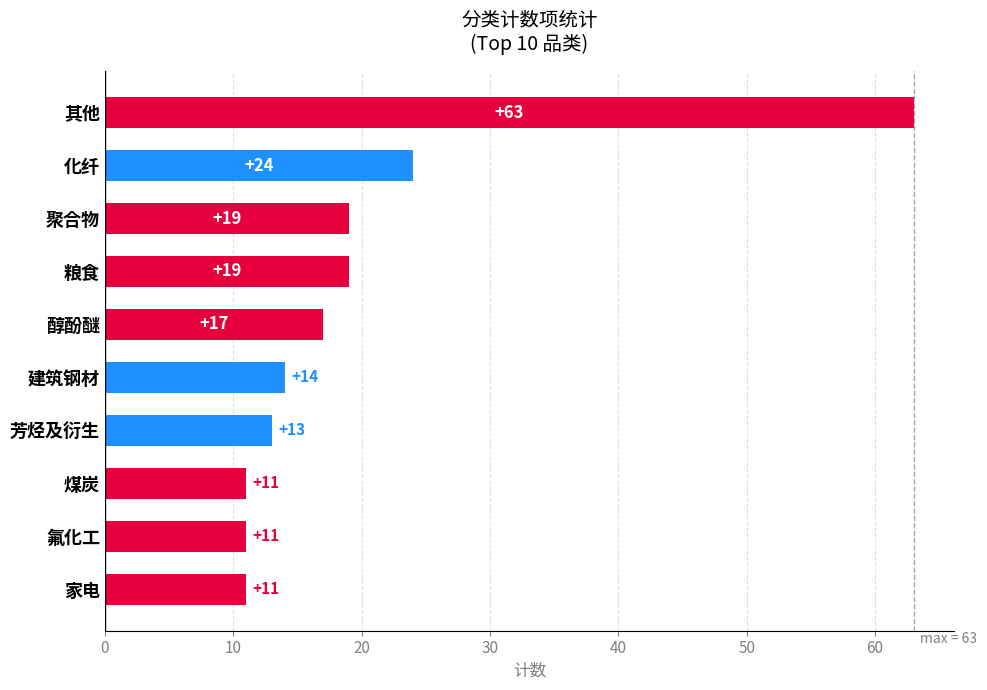

What is the sum of all values?

202